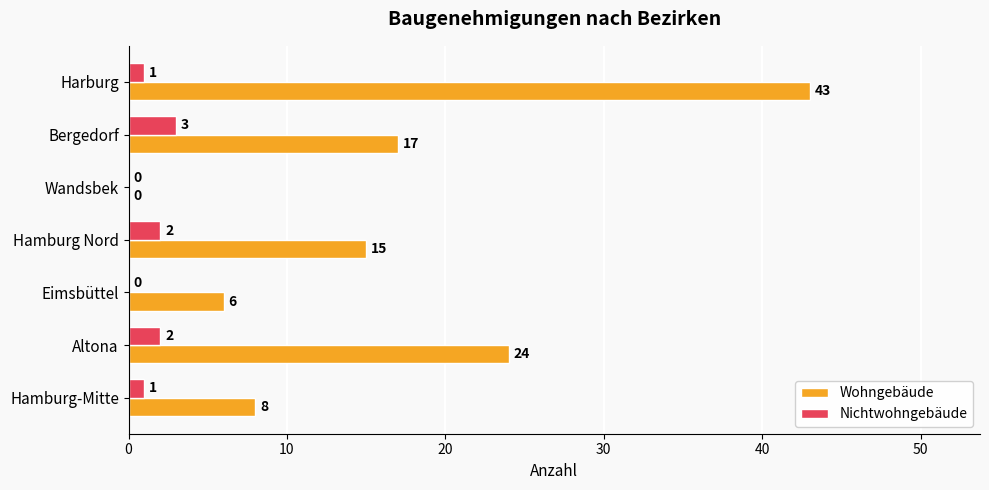

Which series changed the most between Eimsbüttel and Wandsbek?

Wohngebäude